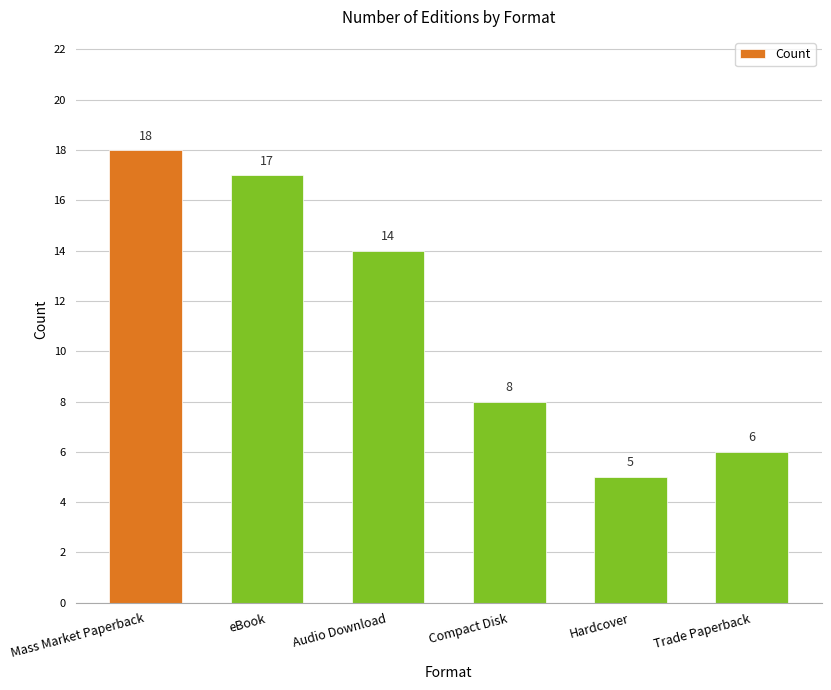

What is the difference between the values at Mass Market Paperback and Audio Download?

4